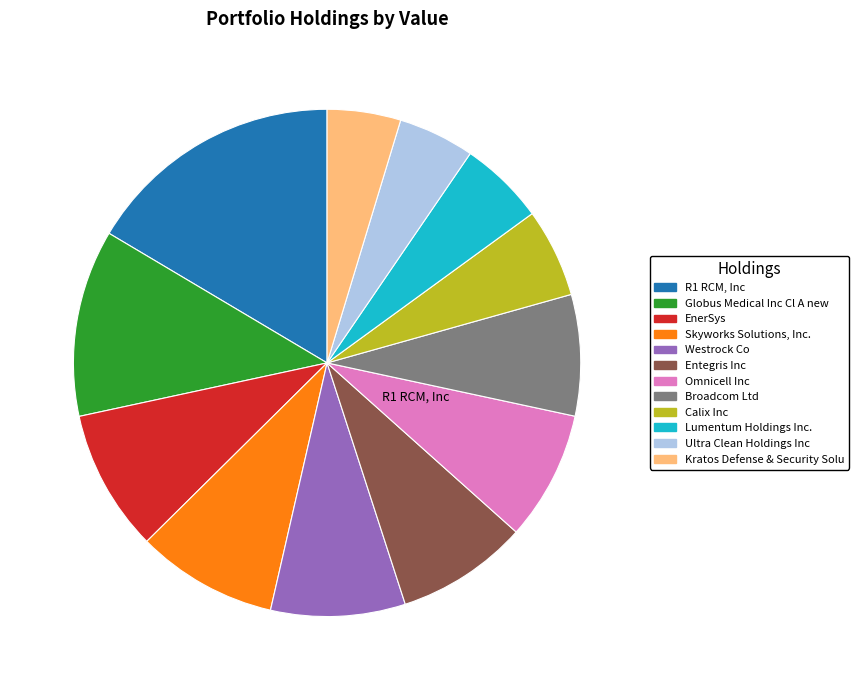

Does any single category account for the majority?

No